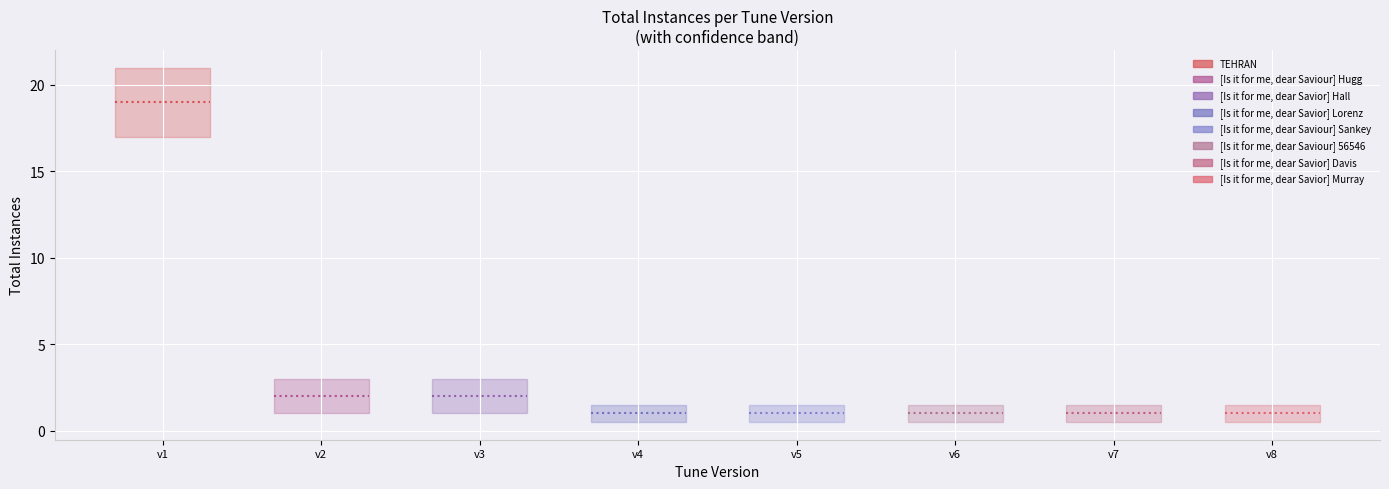

True or false: there are more than 2 points higher than both neighbors.

False